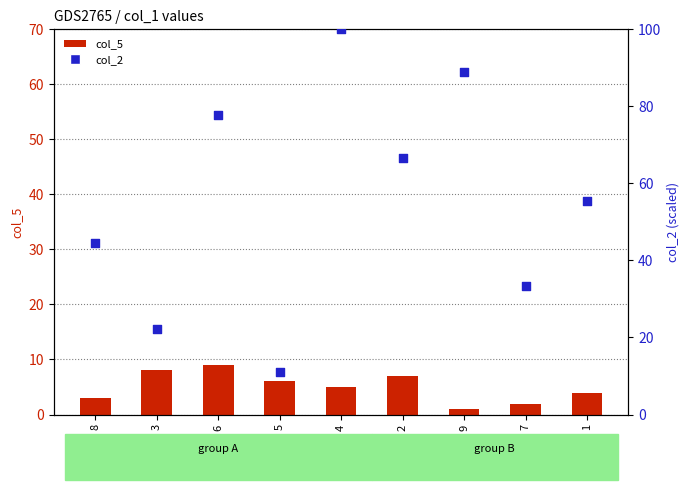

What are all the series names shown in the legend?

col_5, col_2